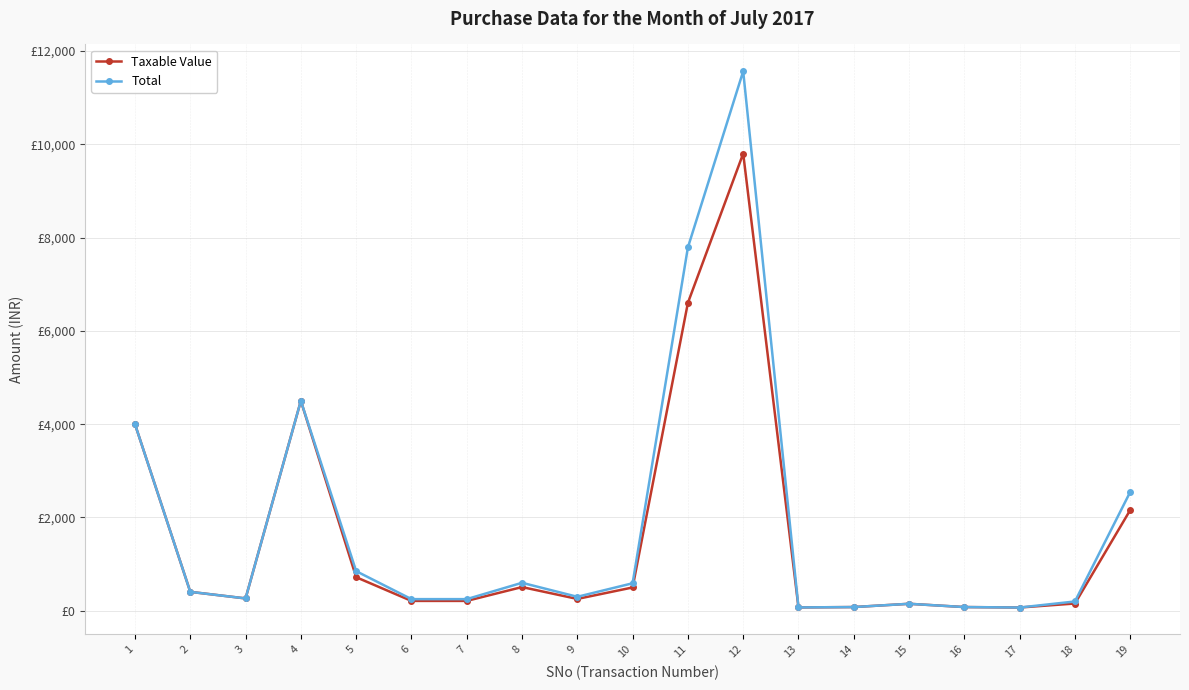

Does the chart display data point markers on the line(s)?

Yes